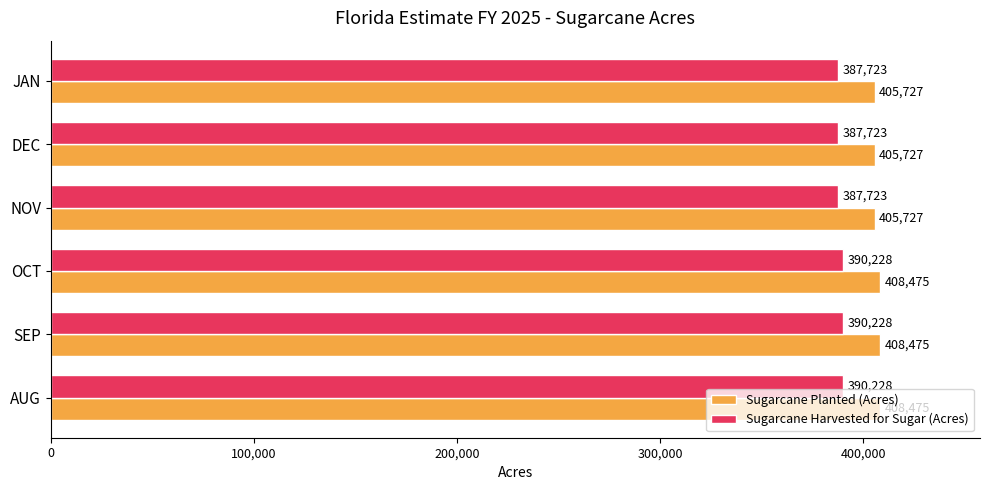

Which series has the largest range (max minus min)?

Sugarcane Planted (Acres)